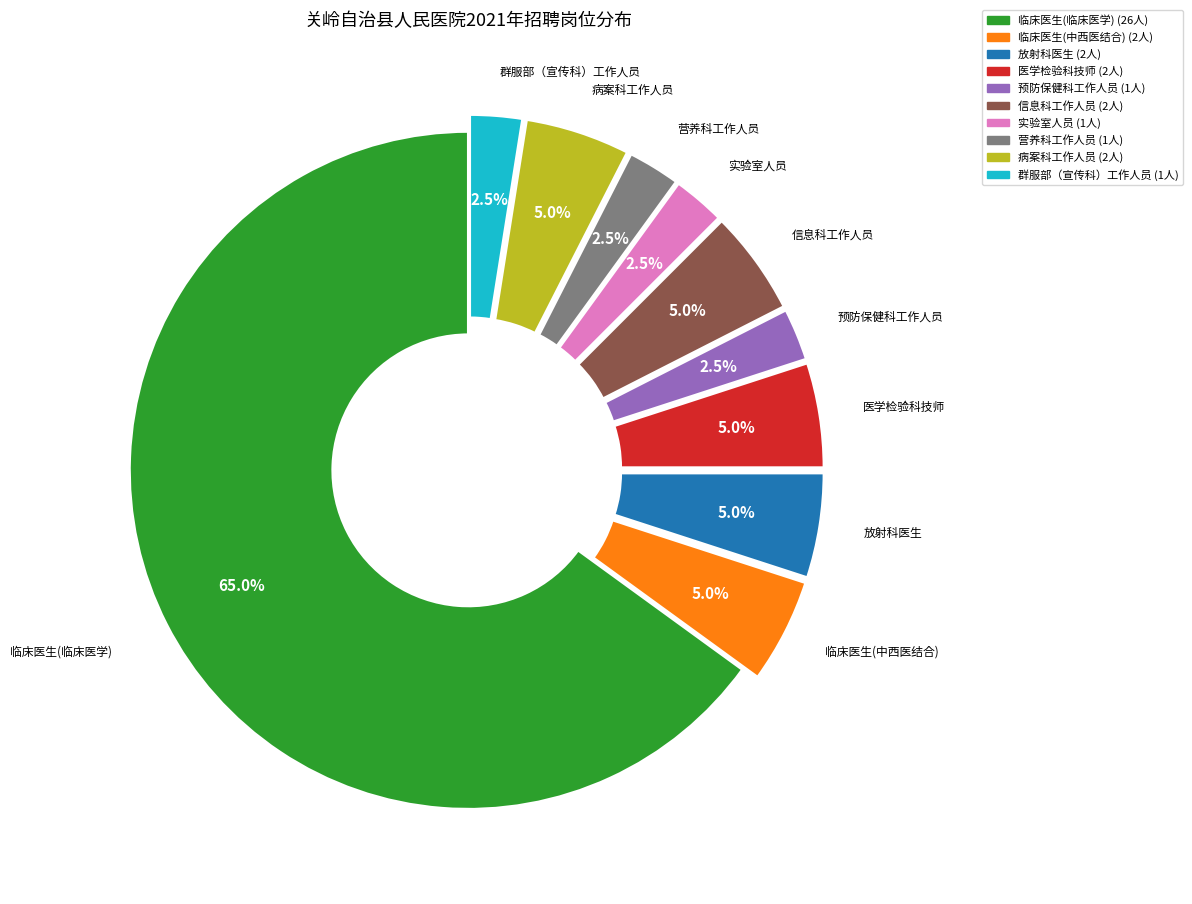

To the nearest percent, what is the combined percentage of 临床医生(中西医结合) and 放射科医生?

10%